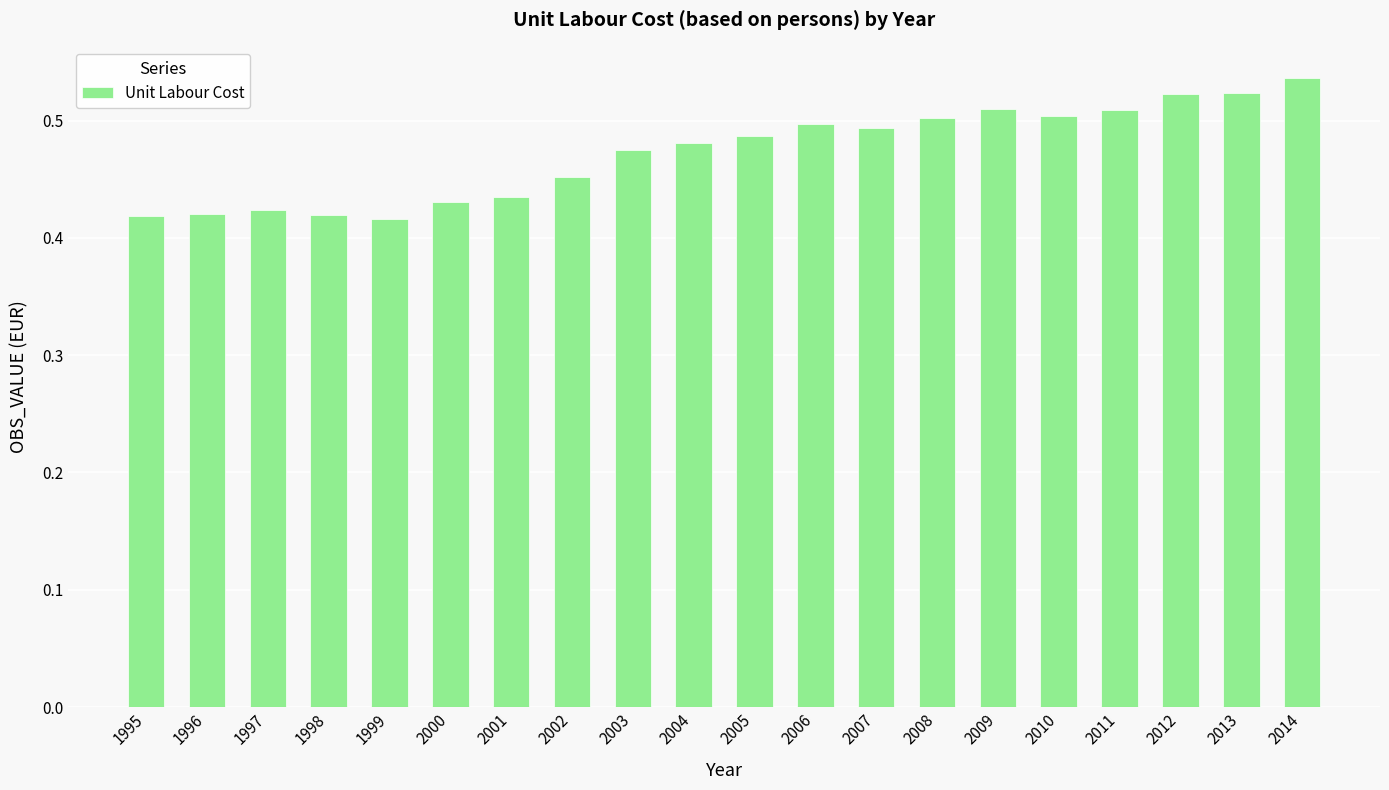

How many values are between 0 and 1?

20